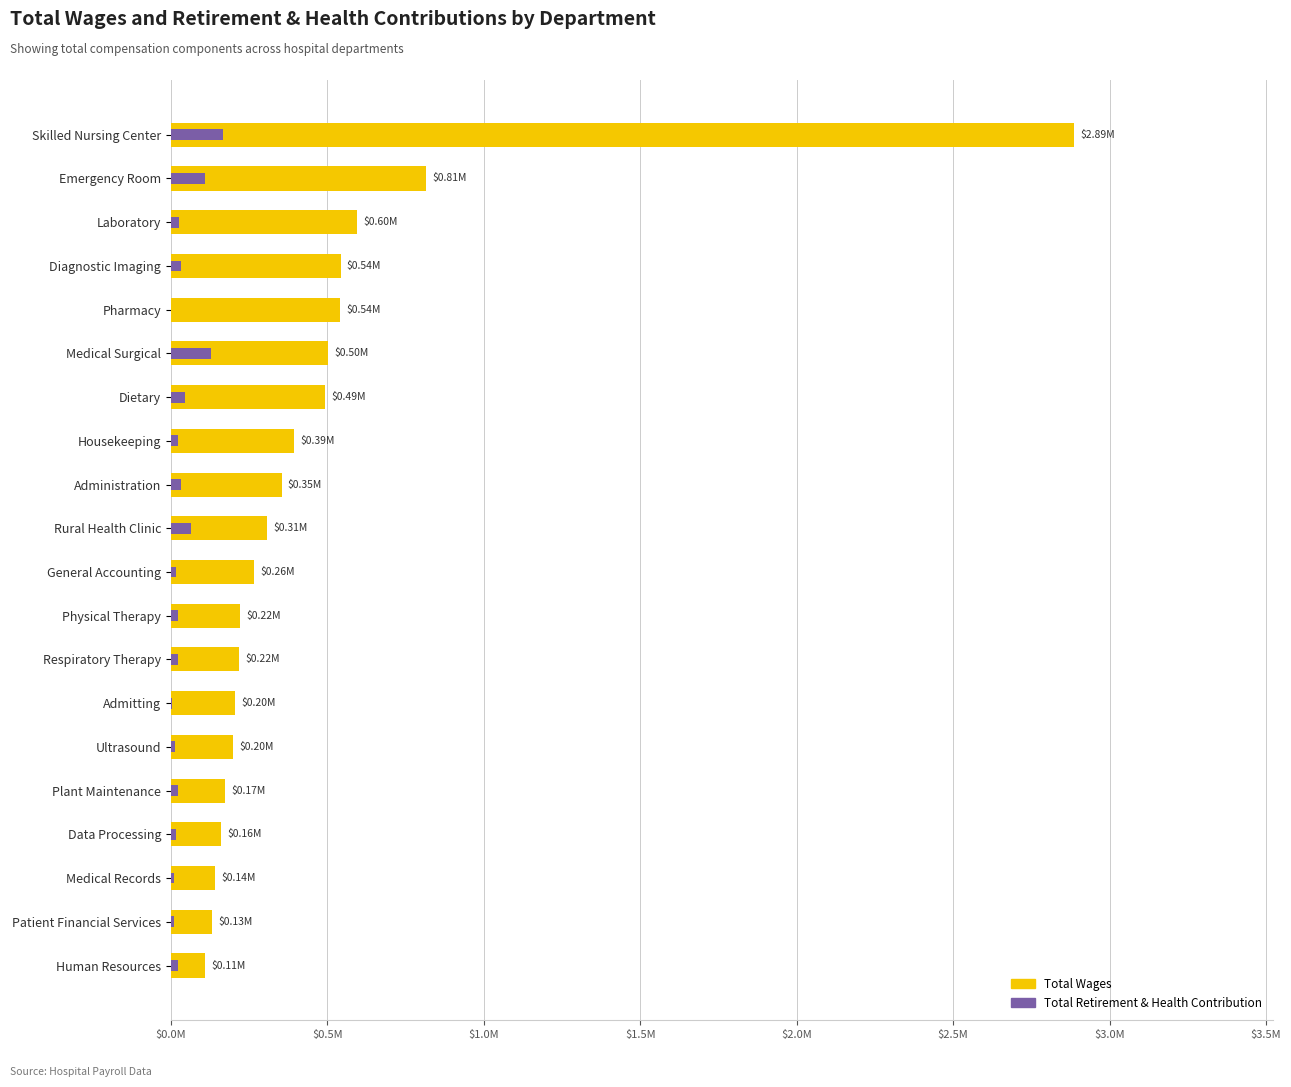

What is the average value of the Total Retirement & Health Contribution series?

39487